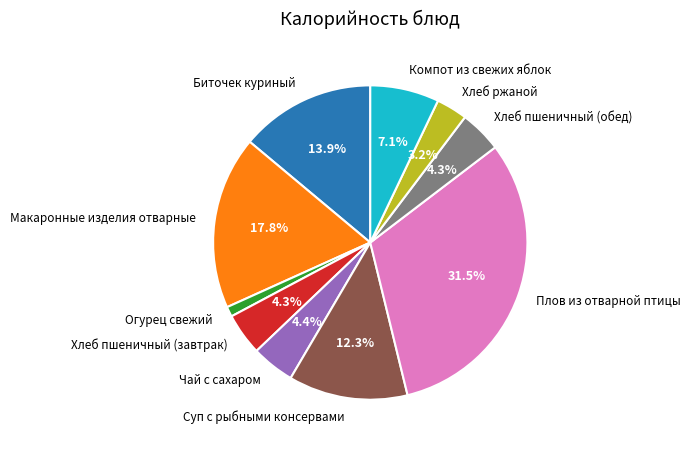

Does Биточек куриный represent more than half of the total?

No